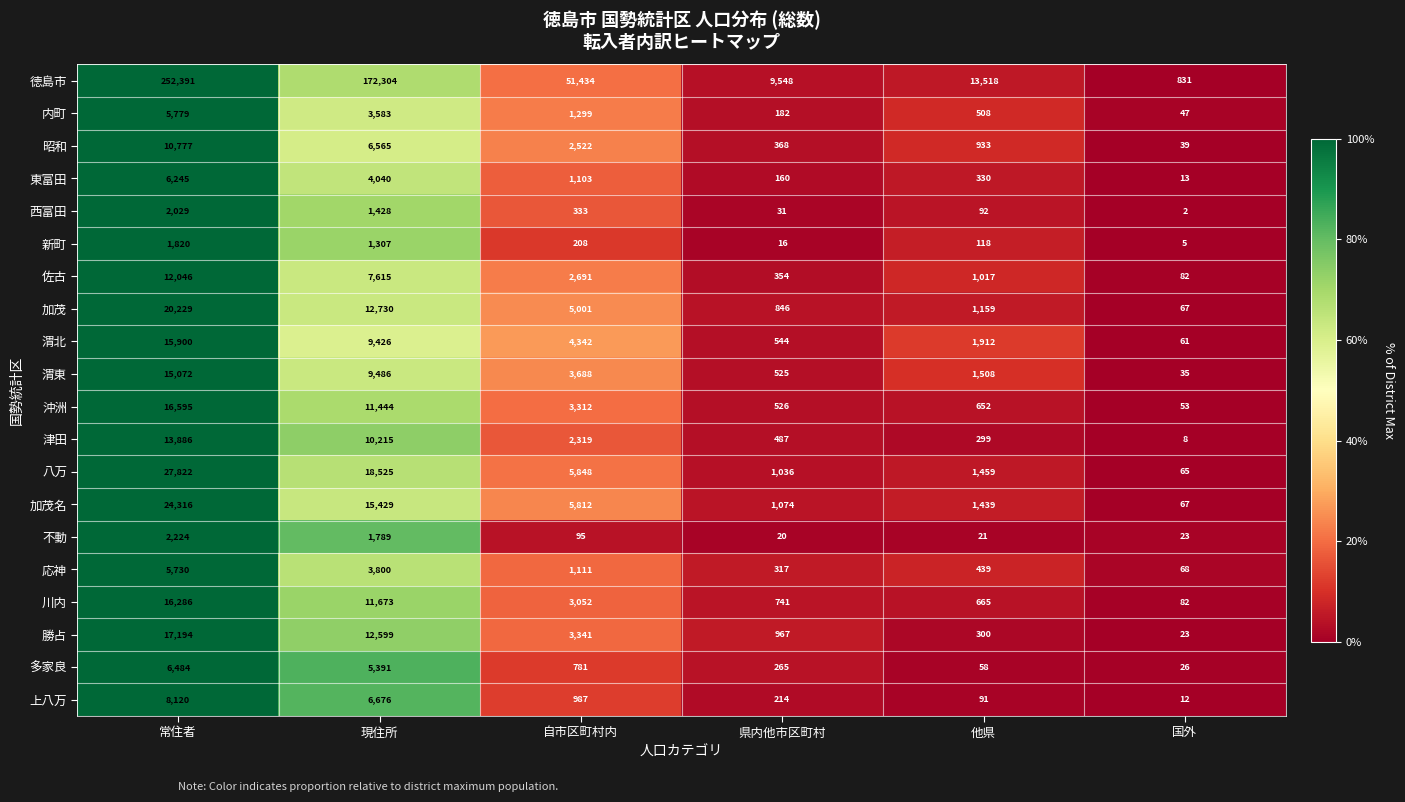

At which category is the sum across all series the highest?

常住者